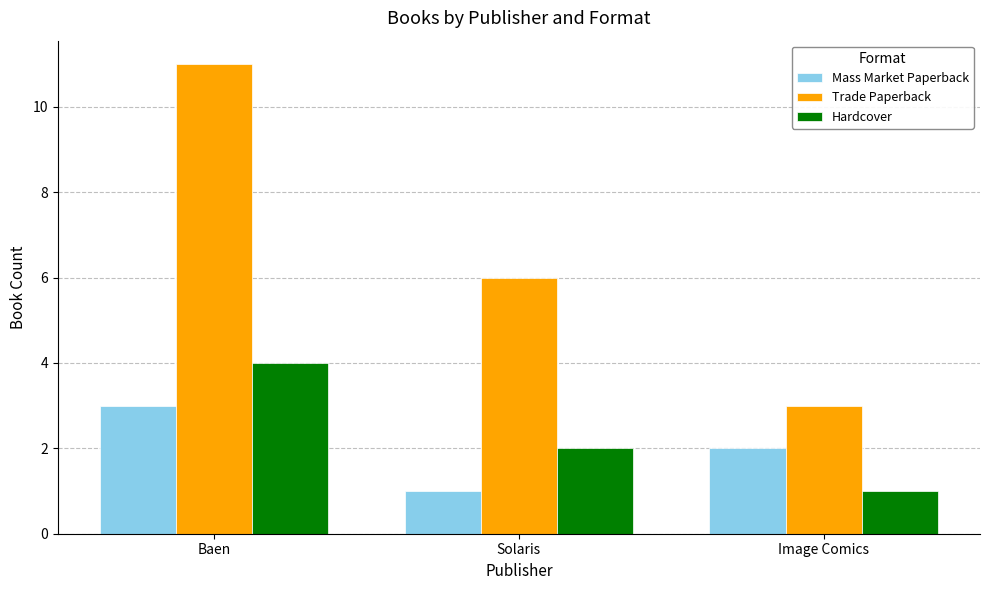

What is the difference between the highest and lowest values at Solaris?

5